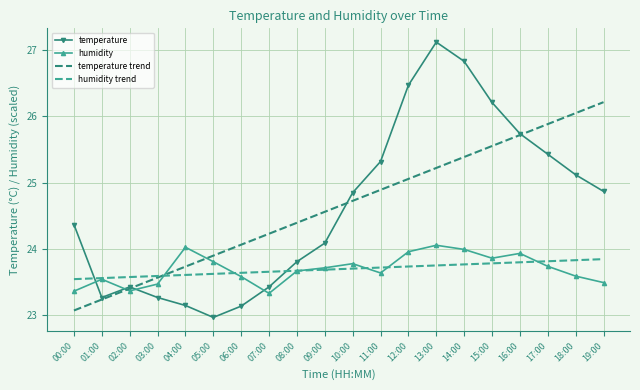

What is the difference between the second highest and second lowest values in the temperature trend series?

2.8